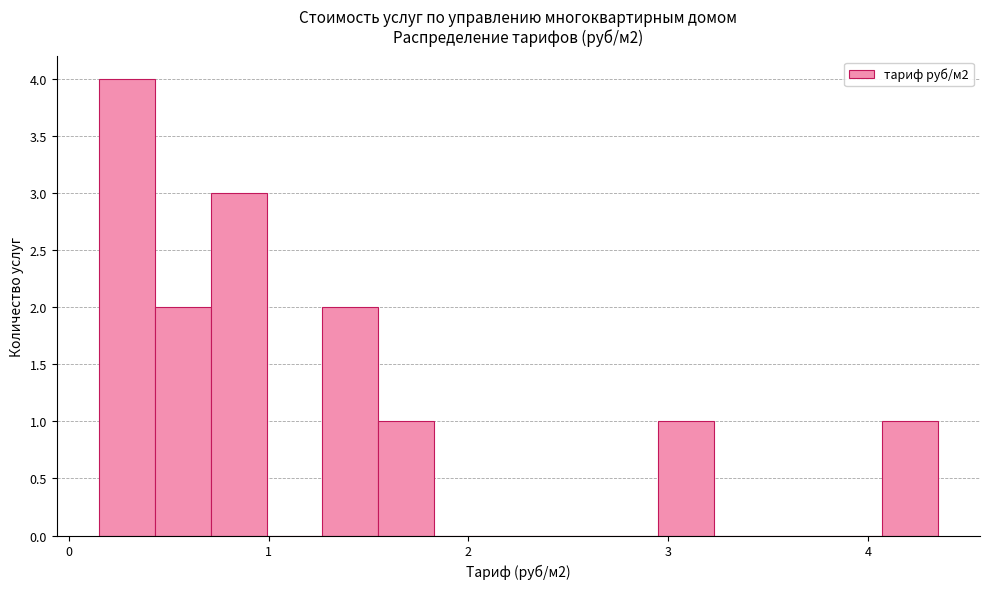

Around what value on the x-axis is the tallest bar? Give the approximate position of its centre, as read against the axis.

0.3